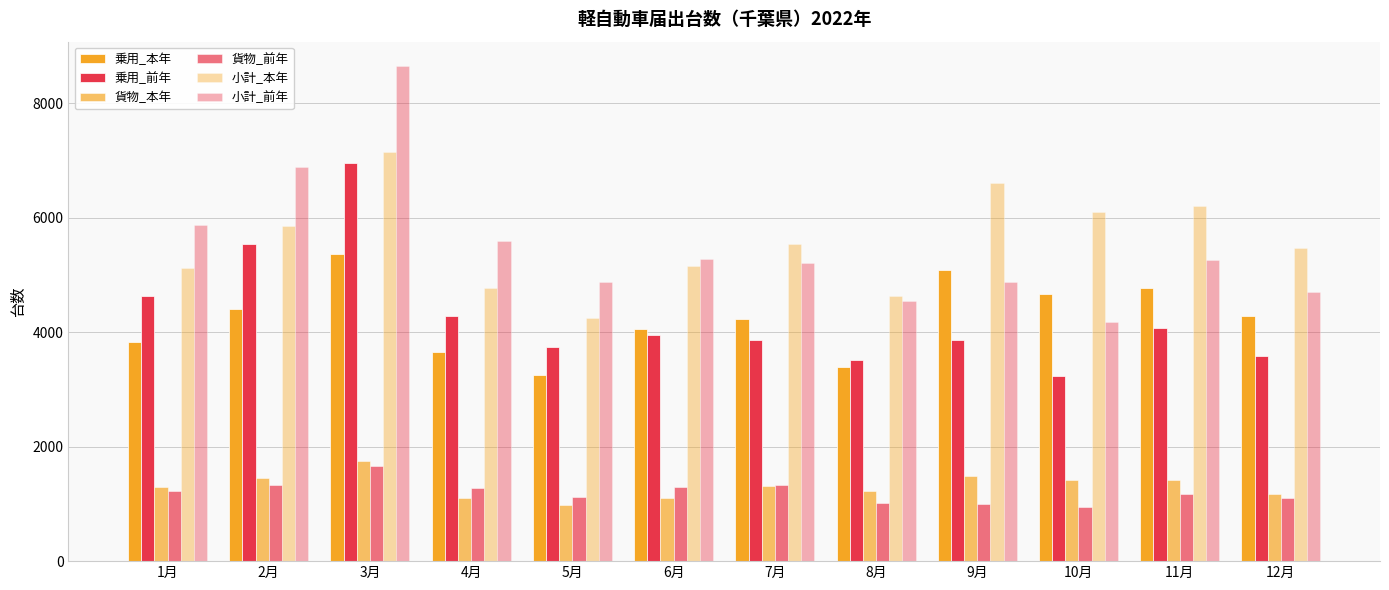

Does the chart contain stacked bars?

No